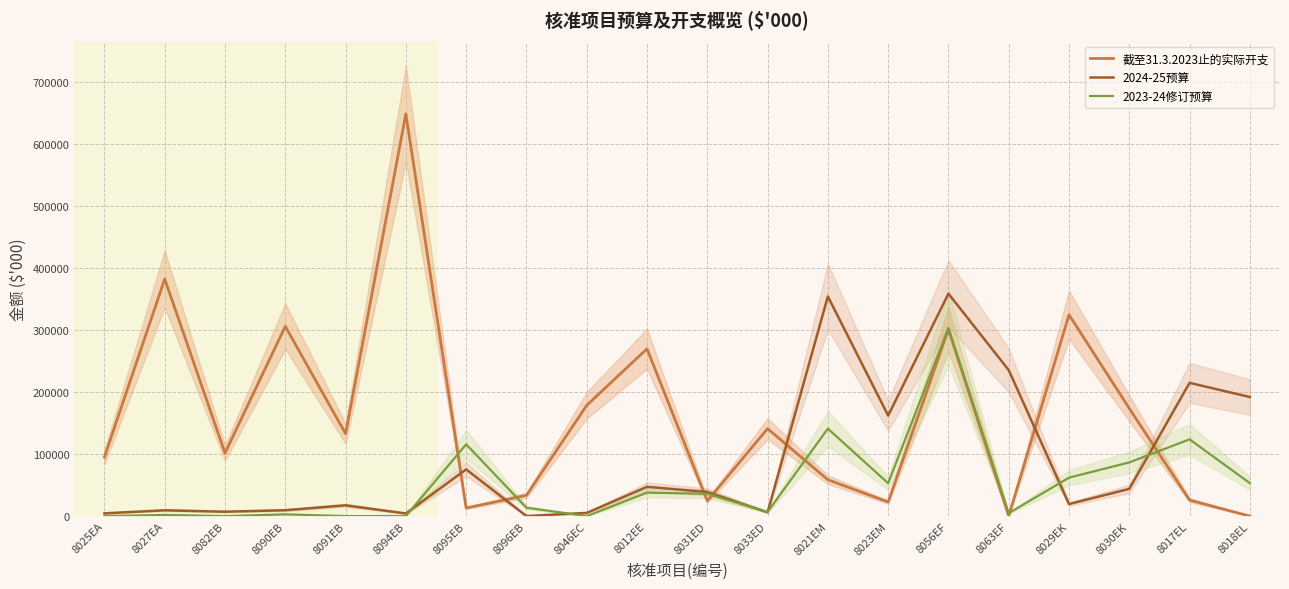

How many categories are shown in the chart?

20